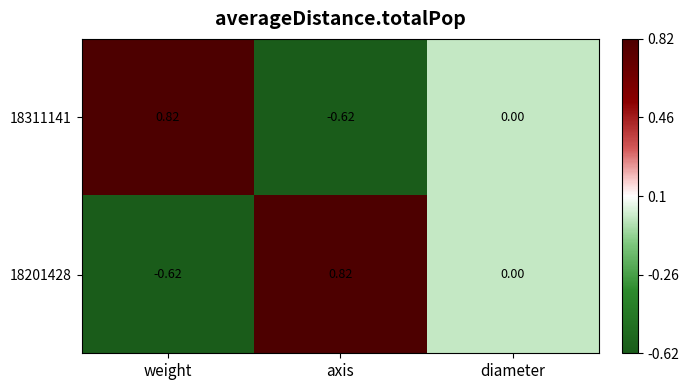

Is the value of 18201428 at diameter greater than the value of 18311141 at weight?

No